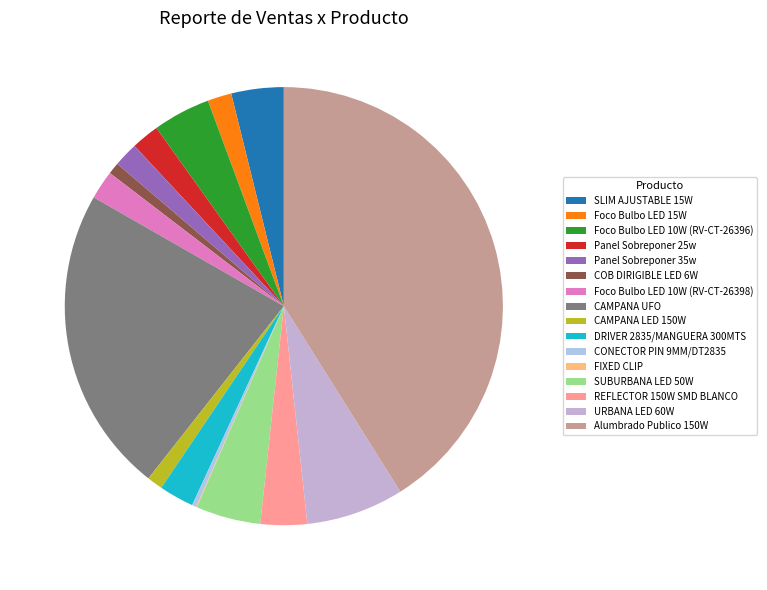

Combined, do URBANA LED 60W and DRIVER 2835/MANGUERA 300MTS account for over 50%?

No